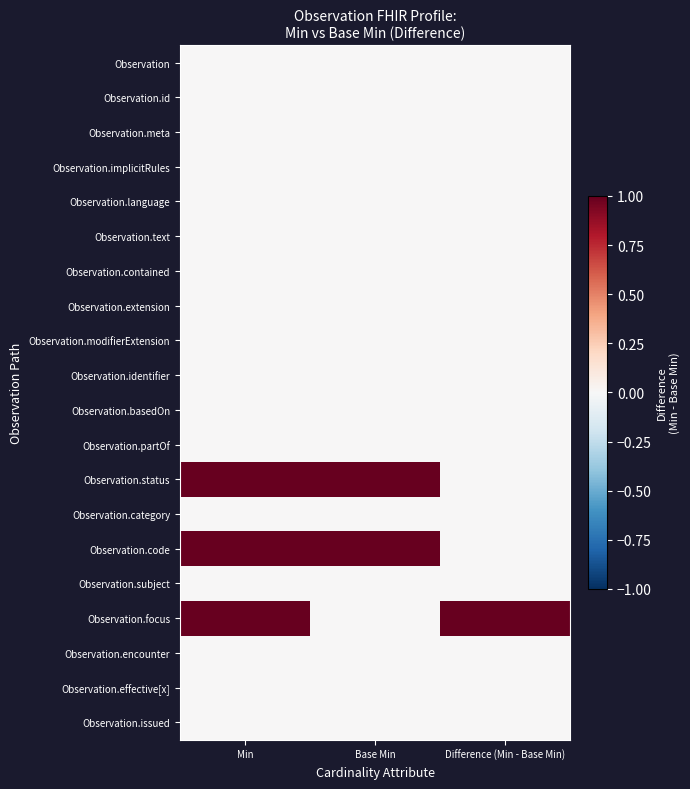

Between Base Min and Min, which is larger?

Base Min